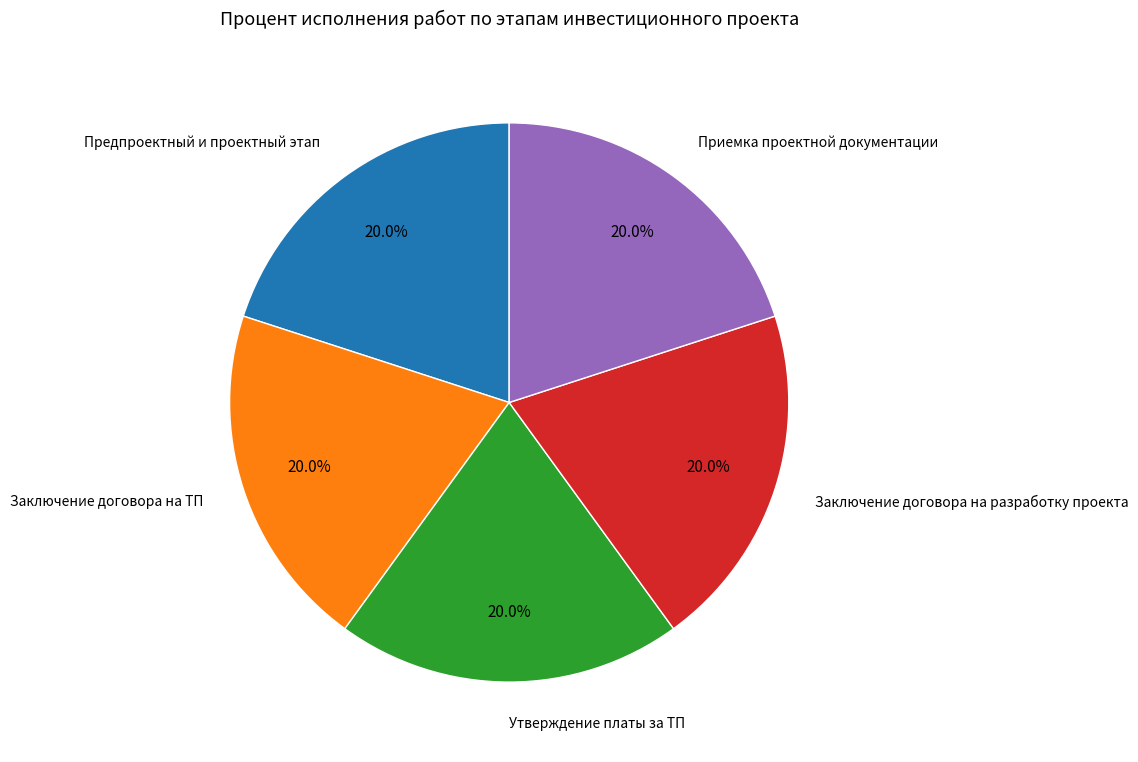

Is there any slice that represents more than half of the pie?

No